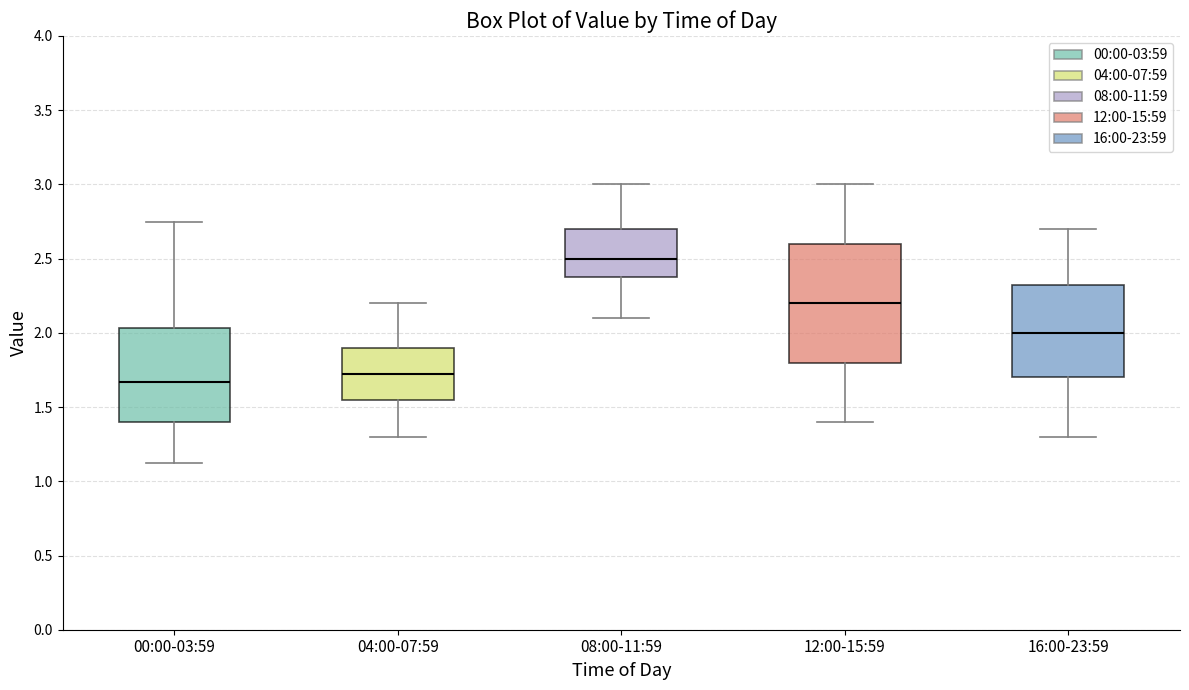

Reading left to right, transcribe this box plot: for each box, give where its median line is, the range the box spans, and where its two whiskers end, as read against the y-axis. The values are not printed on the chart, so give them approximately, as read against the axis.

00:00-03:59: median 1.65, box 1.40 to 2.05, whiskers 1.10 to 2.75
04:00-07:59: median 1.75, box 1.55 to 1.90, whiskers 1.30 to 2.20
08:00-11:59: median 2.50, box 2.40 to 2.70, whiskers 2.10 to 3.00
12:00-15:59: median 2.20, box 1.80 to 2.60, whiskers 1.40 to 3.00
16:00-23:59: median 2.00, box 1.70 to 2.35, whiskers 1.30 to 2.70